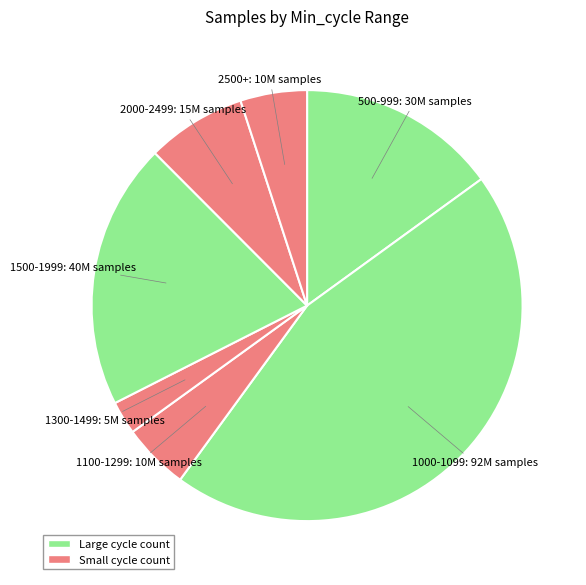

How many segments does this pie chart have?

7